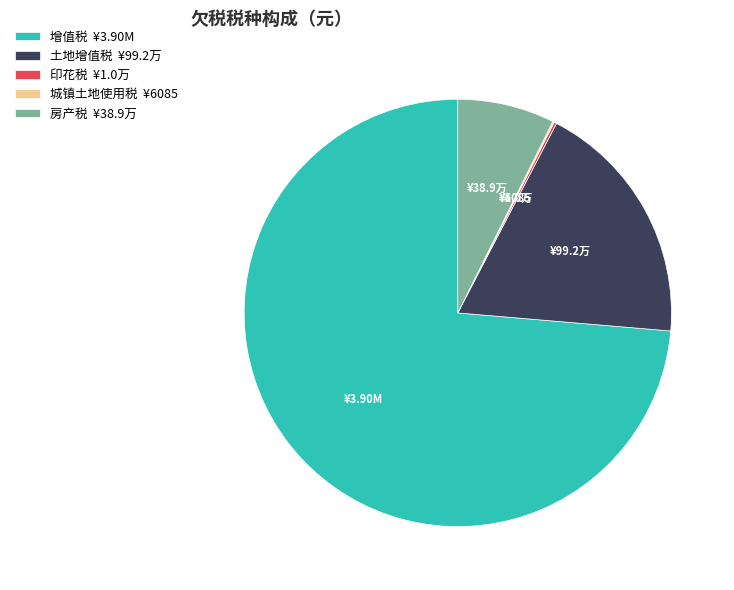

Is it true that 土地增值税 ¥99.2万 is 27% of the pie?

False